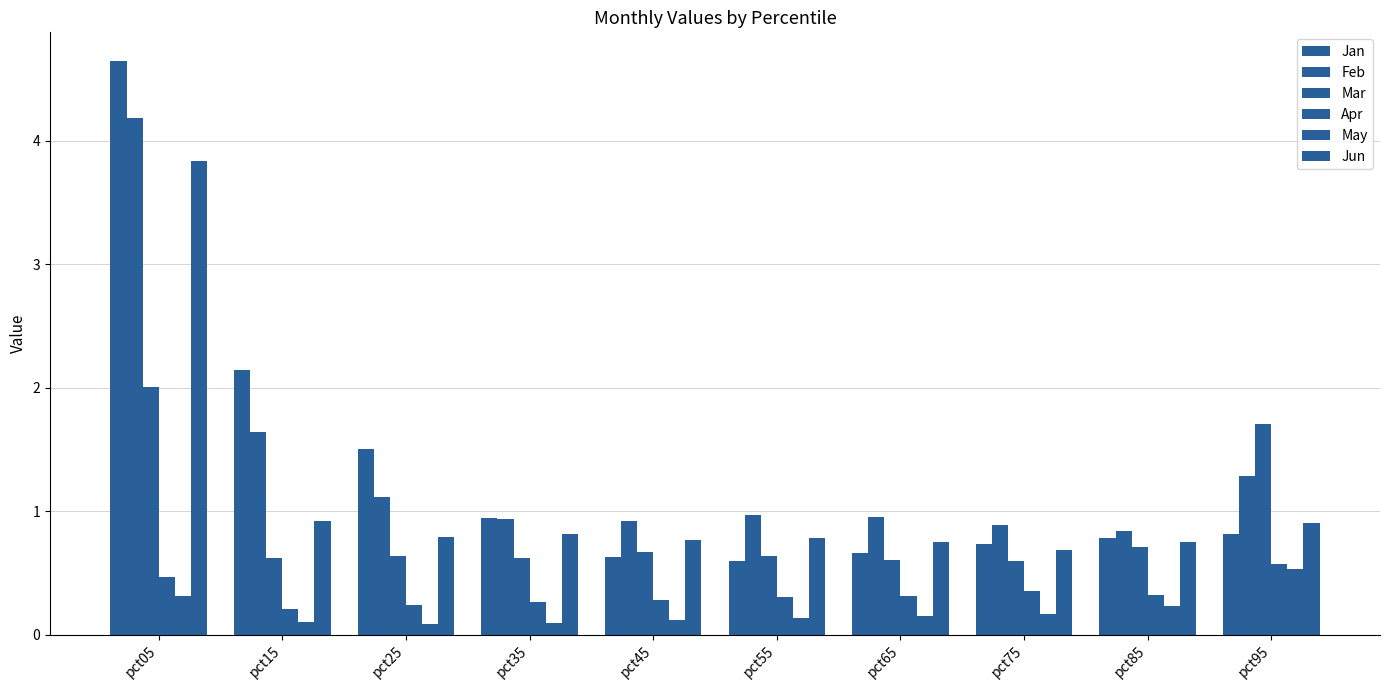

Reading left to right, transcribe all the data shown in this chart.

Jan: 4.6	2.1	1.5	0.9	0.6	0.6	0.7	0.7	0.8	0.8
Feb: 4.2	1.6	1.1	0.9	0.9	1.0	1.0	0.9	0.8	1.3
Mar: 2.0	0.6	0.6	0.6	0.7	0.6	0.6	0.6	0.7	1.7
Apr: 0.5	0.2	0.2	0.3	0.3	0.3	0.3	0.4	0.3	0.6
May: 0.3	0.1	0.1	0.1	0.1	0.1	0.2	0.2	0.2	0.5
Jun: 3.8	0.9	0.8	0.8	0.8	0.8	0.7	0.7	0.8	0.9